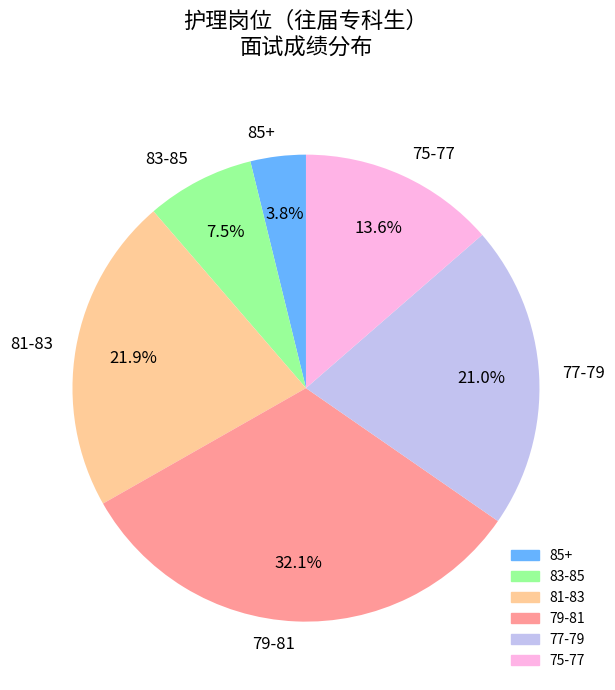

Which has a higher value, 83-85 or 75-77?

75-77